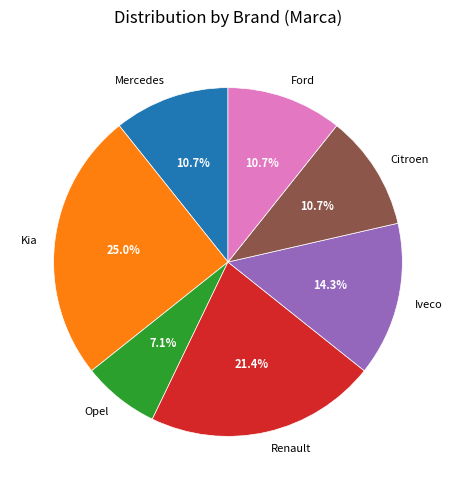

To the nearest percent, what is the difference between the Mercedes and Opel slice percentages?

4%